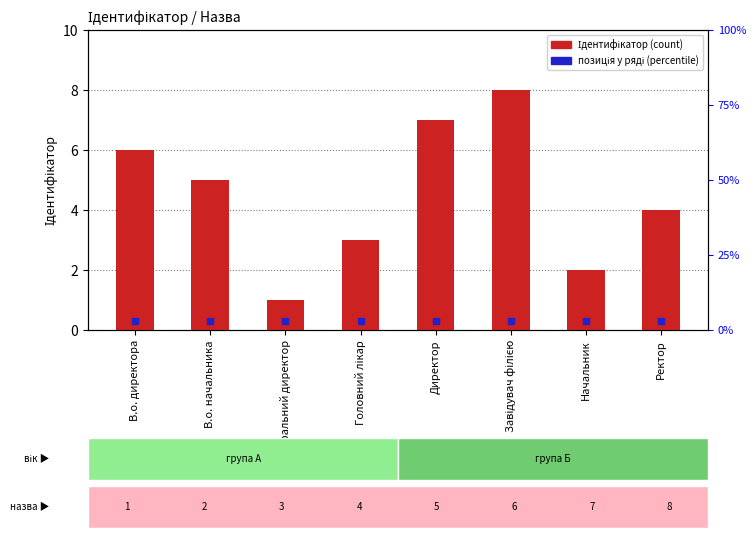

What are all the series names shown in the legend?

Ідентифікатор, позиція у ряді